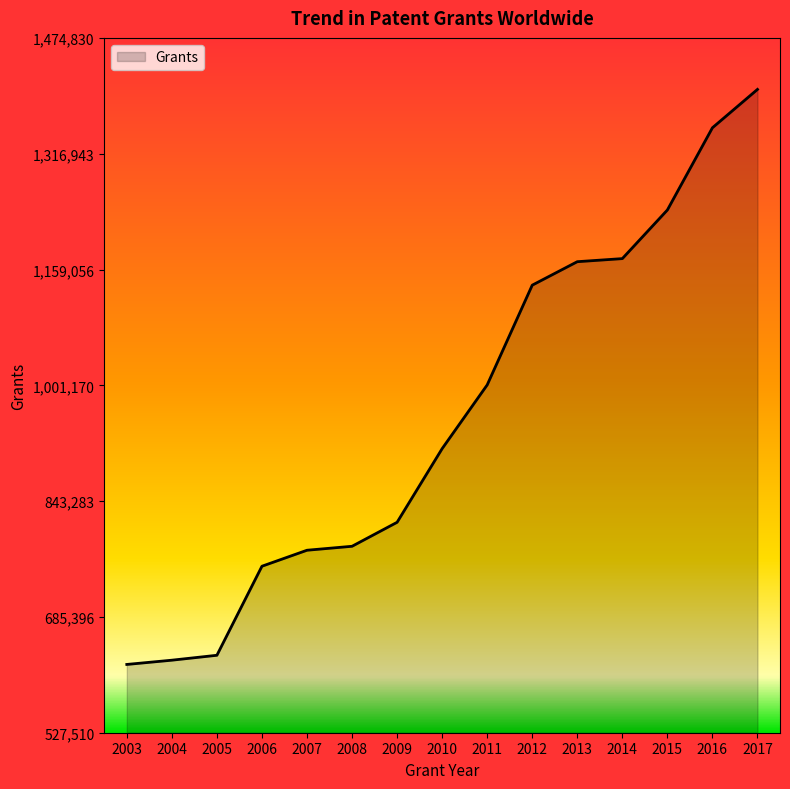

The value at 2017 is 1404600. True or false?

True